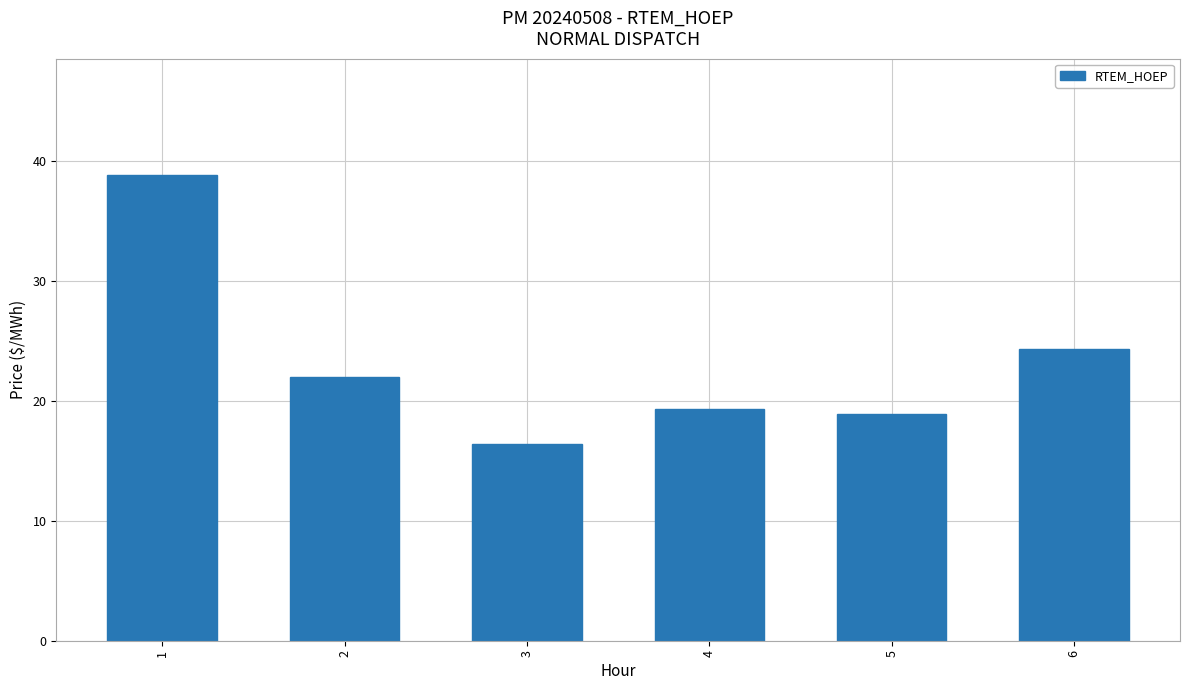

Count the number of categories in the chart.

6